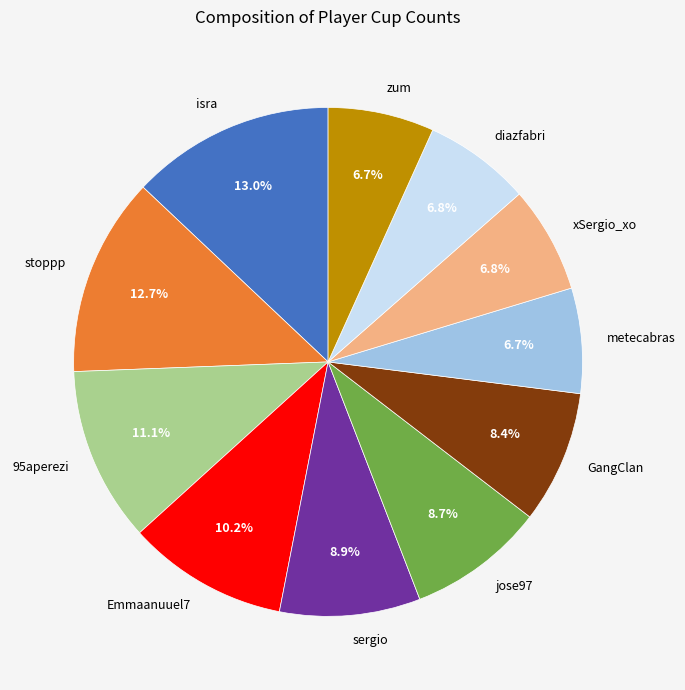

Does any single category account for the majority?

No